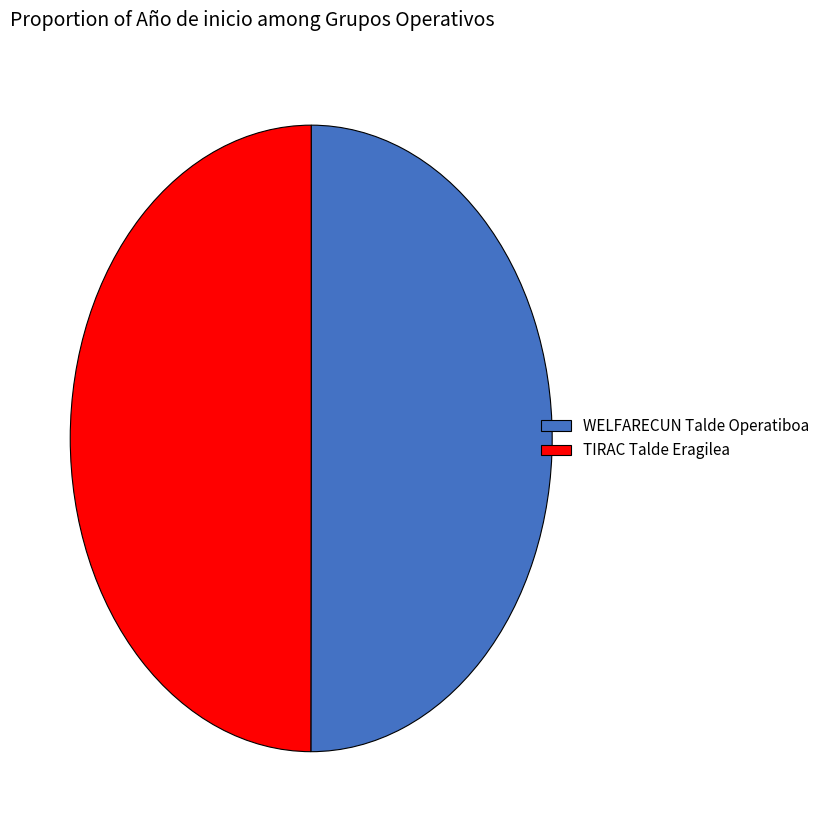

Is the sum of TIRAC Talde Eragilea and WELFARECUN Talde Operatiboa greater than half?

Yes